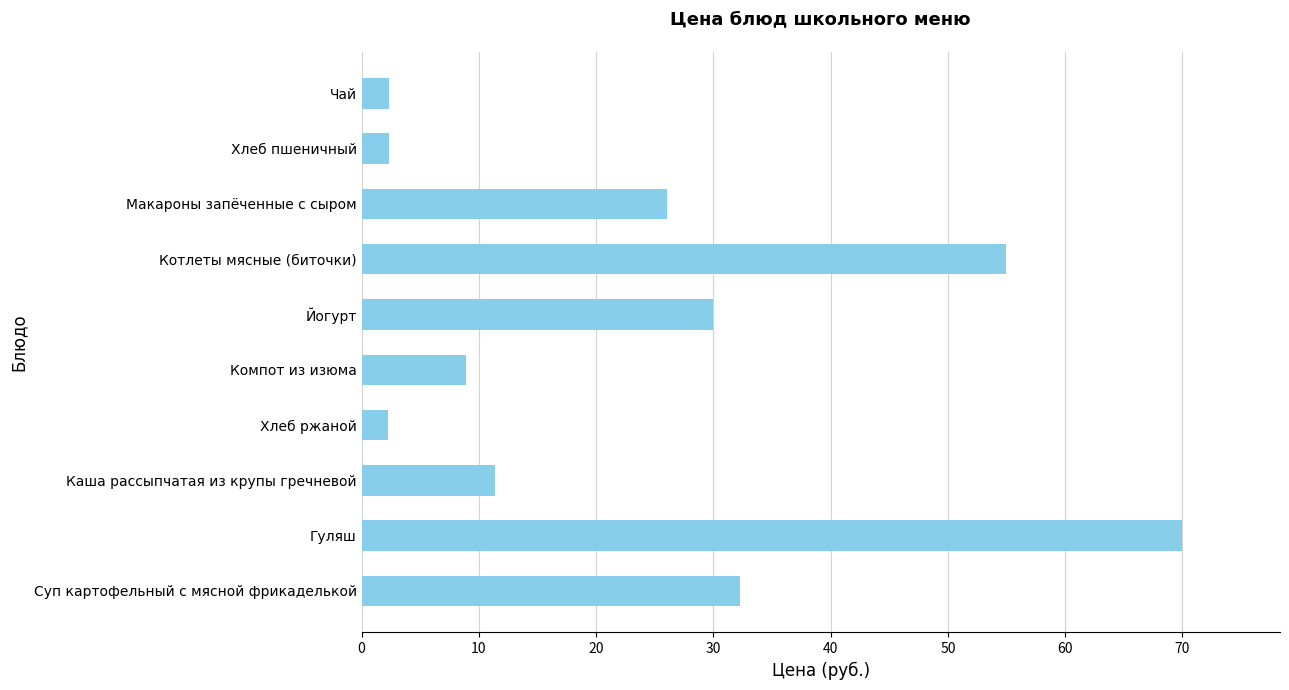

Which label corresponds to the largest value in the chart?

Гуляш